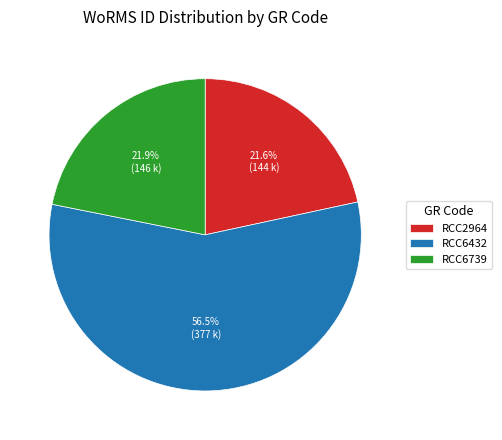

Which slice is the largest?

RCC6432